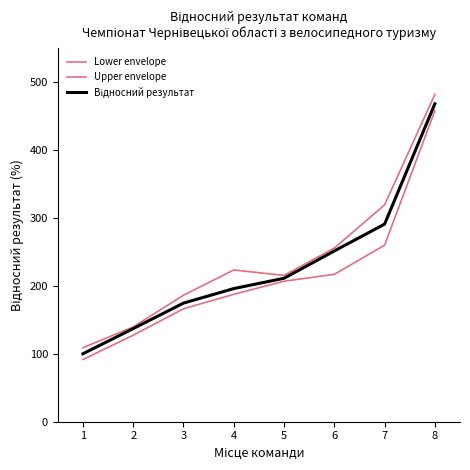

How many lines are shown in the chart?

3